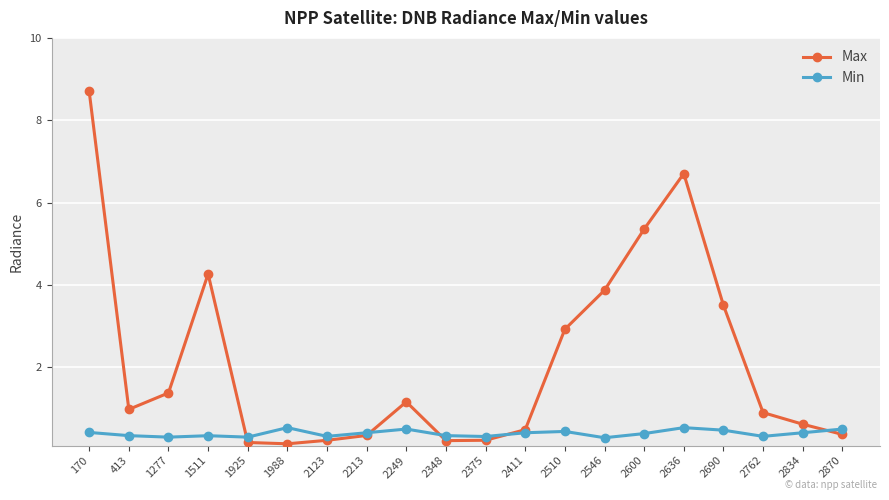

At which category does Max reach its first local peak?

1511